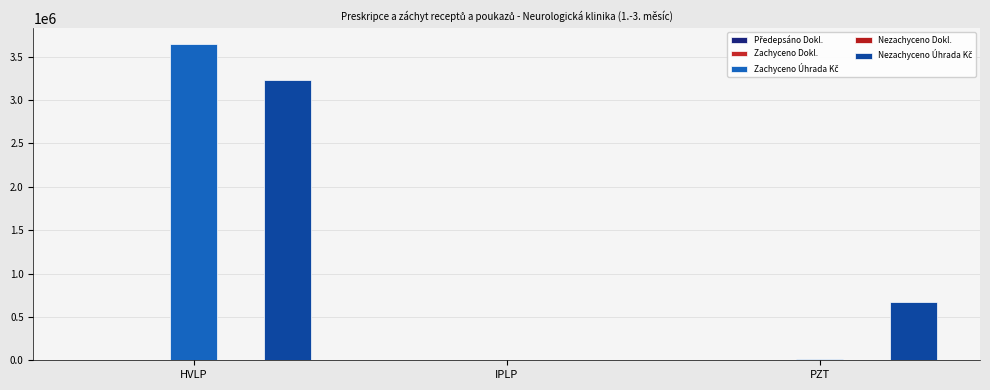

Rank the series at HVLP from lowest to highest value.

Nezachyceno Dokl., Zachyceno Dokl., Předepsáno Dokl., Nezachyceno Úhrada Kč, Zachyceno Úhrada Kč